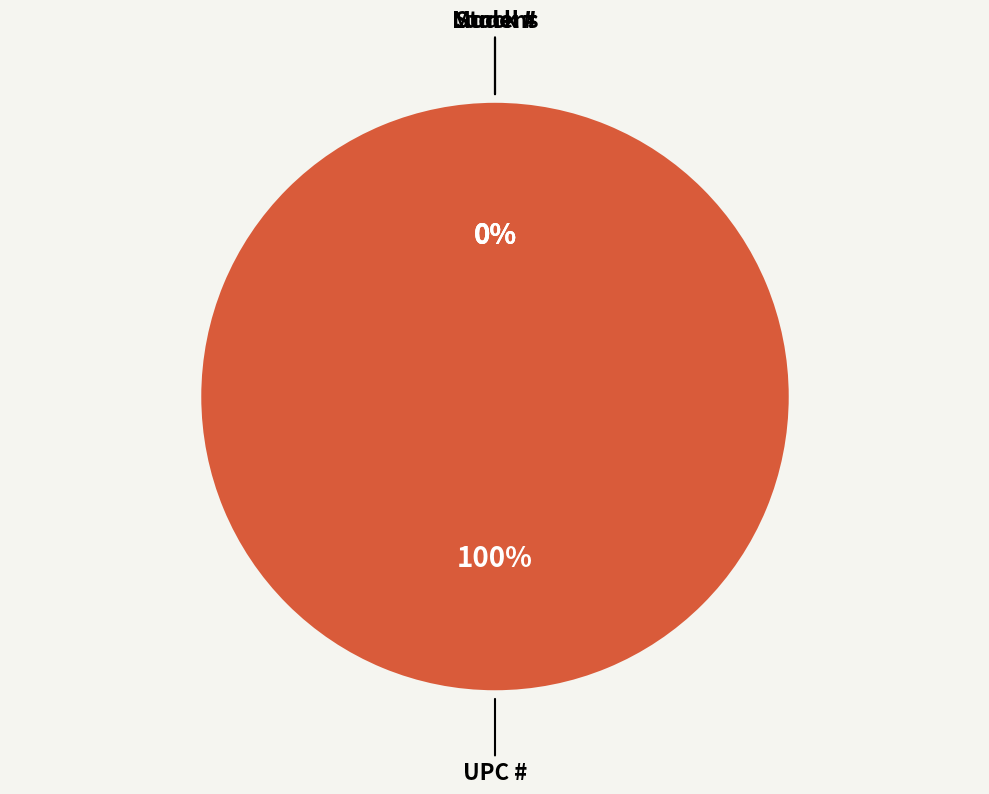

Is there any slice that represents more than half of the pie?

Yes